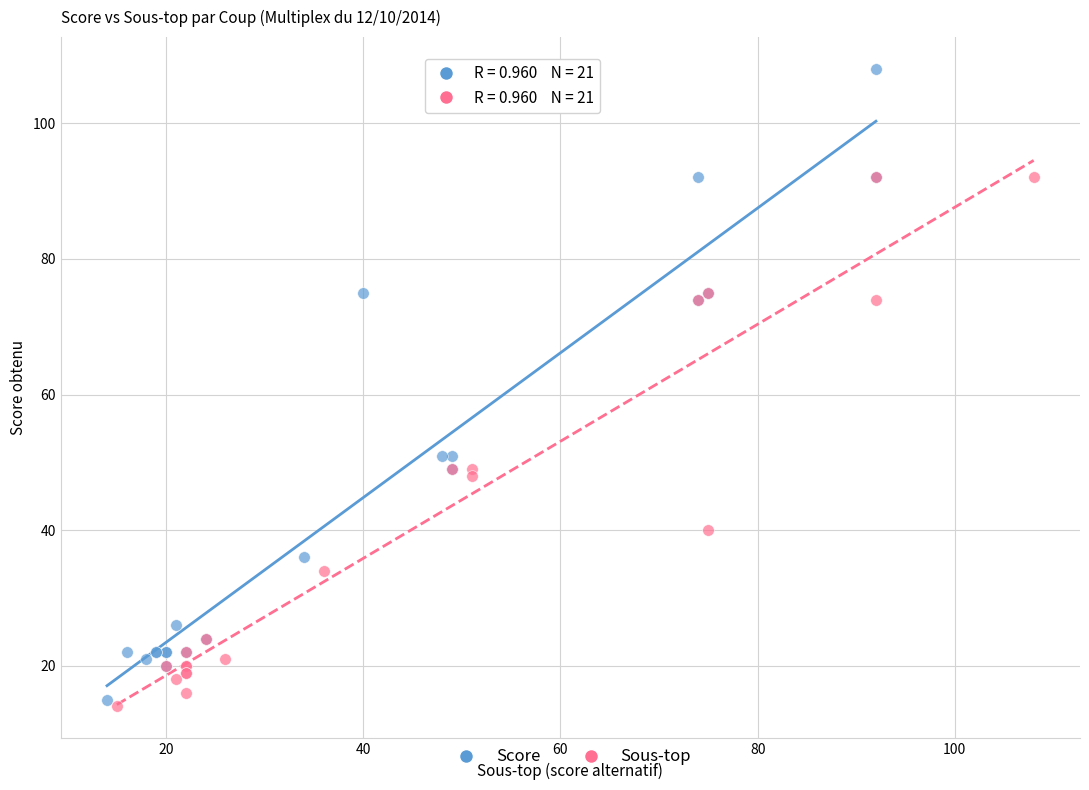

Which series has the widest spread of Y values?

Score